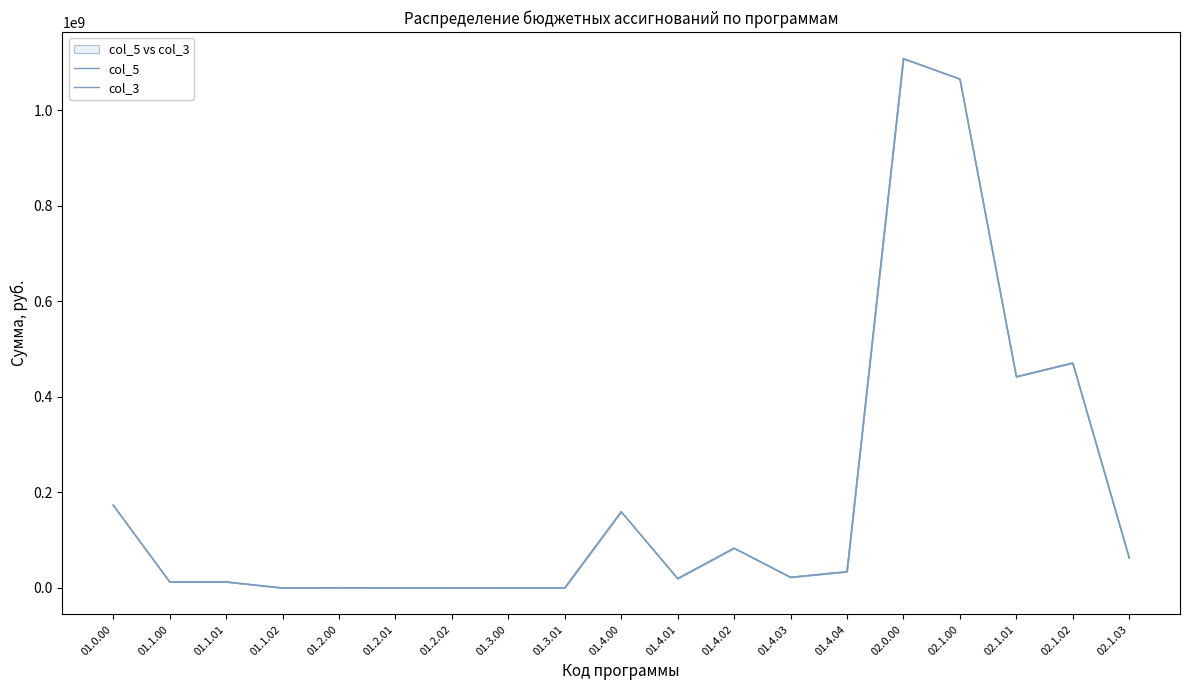

Rank the series by their maximum value, from lowest to highest.

col_3, col_5